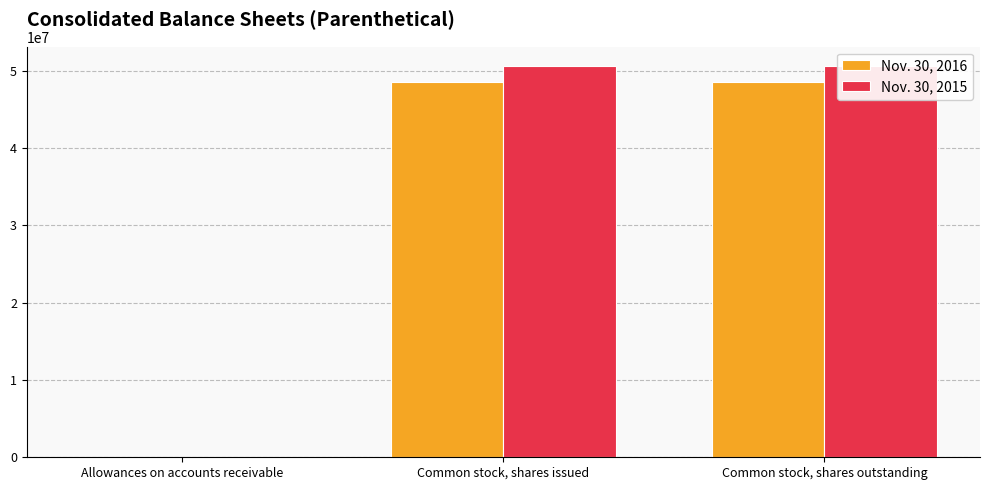

What is the label of the 2nd bar from the right?

Common stock, shares issued